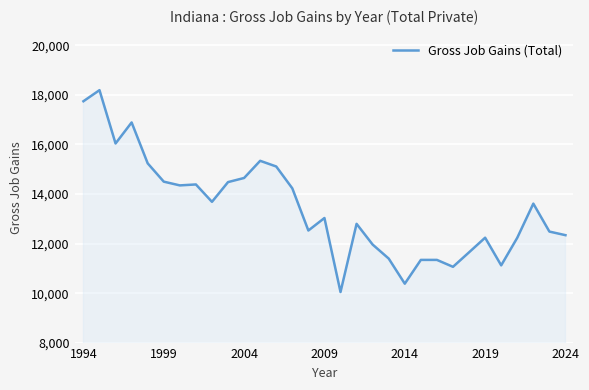

What is the minimum value shown in the chart?

10051